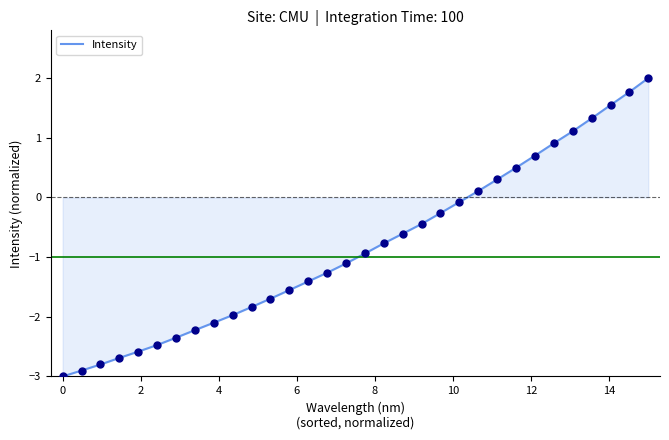

What is the difference between the maximum and minimum values?

5.0